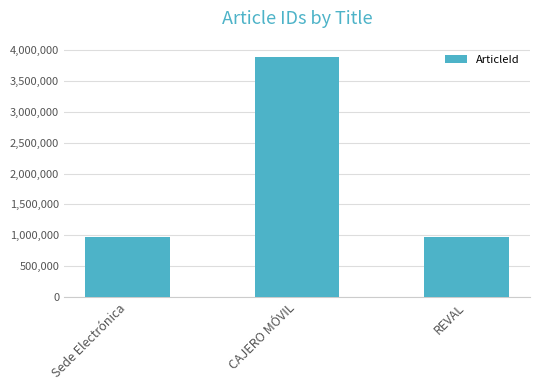

What is the label of the 2nd bar from the left?

CAJERO MÓVIL